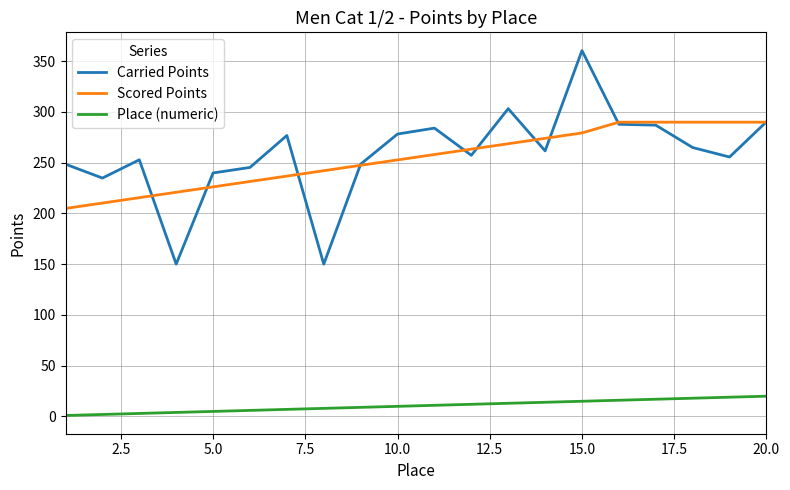

Rank the series by their maximum value, from highest to lowest.

Carried Points, Scored Points, Place (numeric)